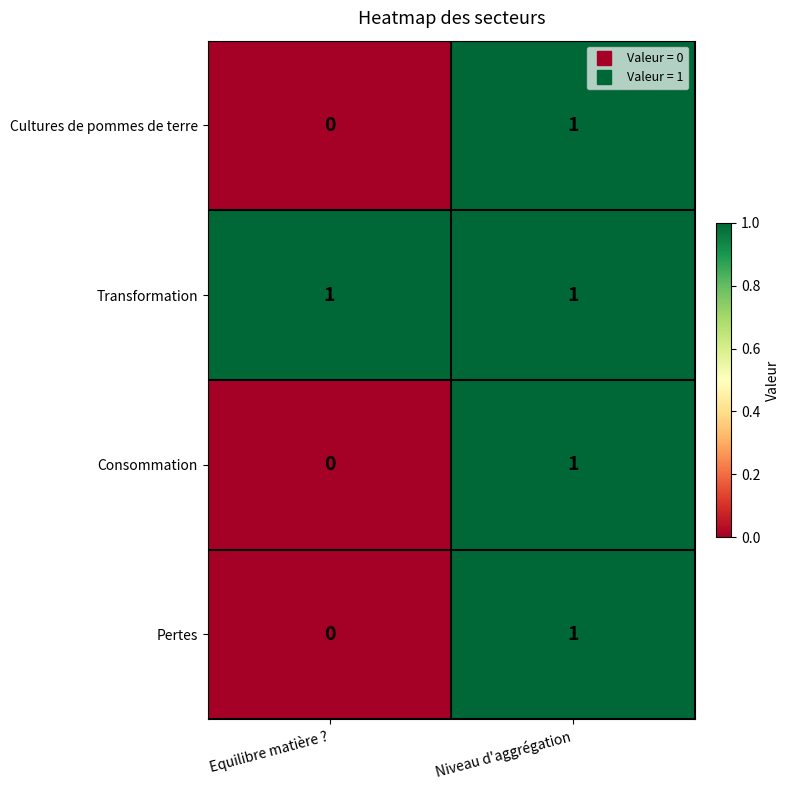

At how many categories does at least one series exceed 0?

2